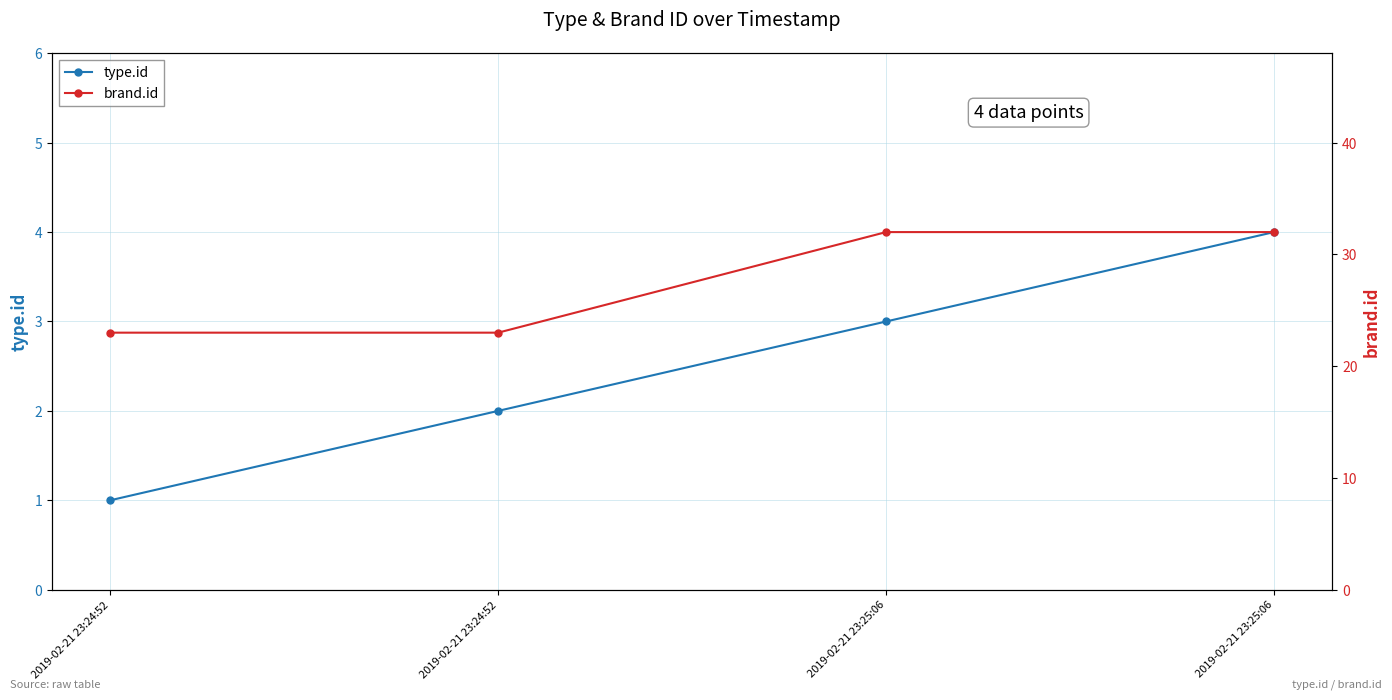

Does the chart have visible grid lines?

Yes